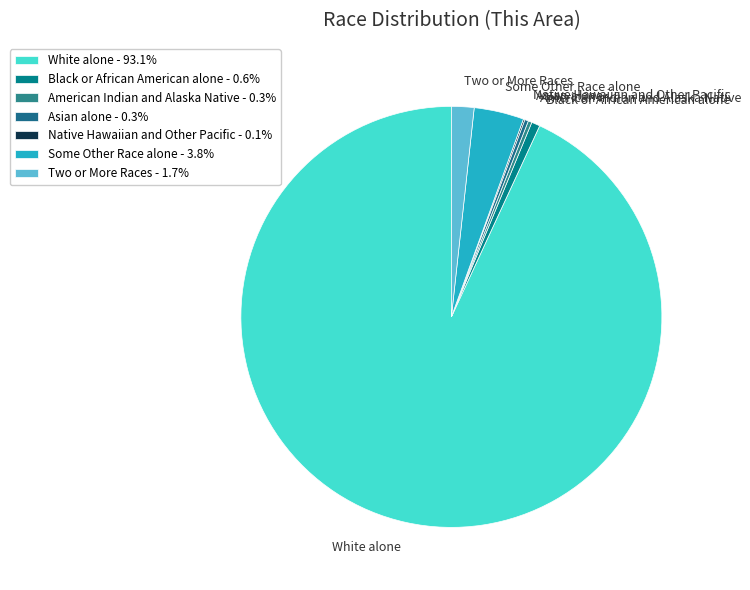

Which slice represents more than half of the pie?

White alone